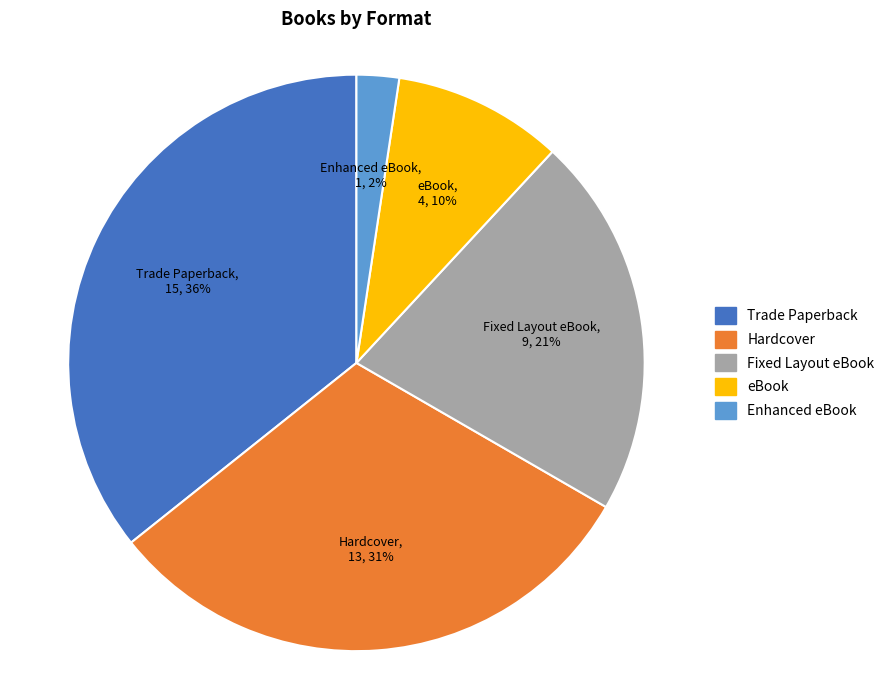

What is the smallest slice in the pie chart?

Enhanced eBook